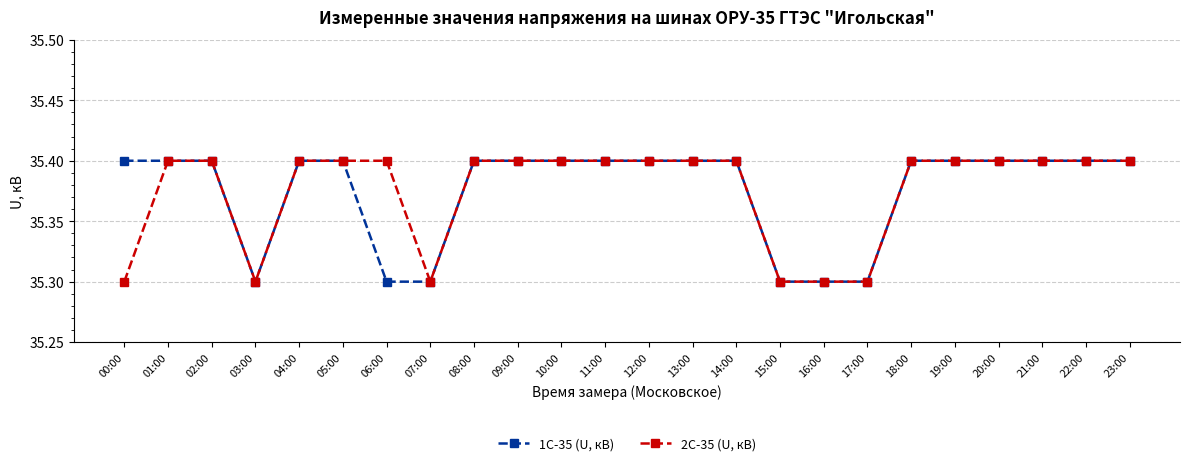

Is it true that 2С-35 (U, кВ) equals 35.4 at 01:00?

True